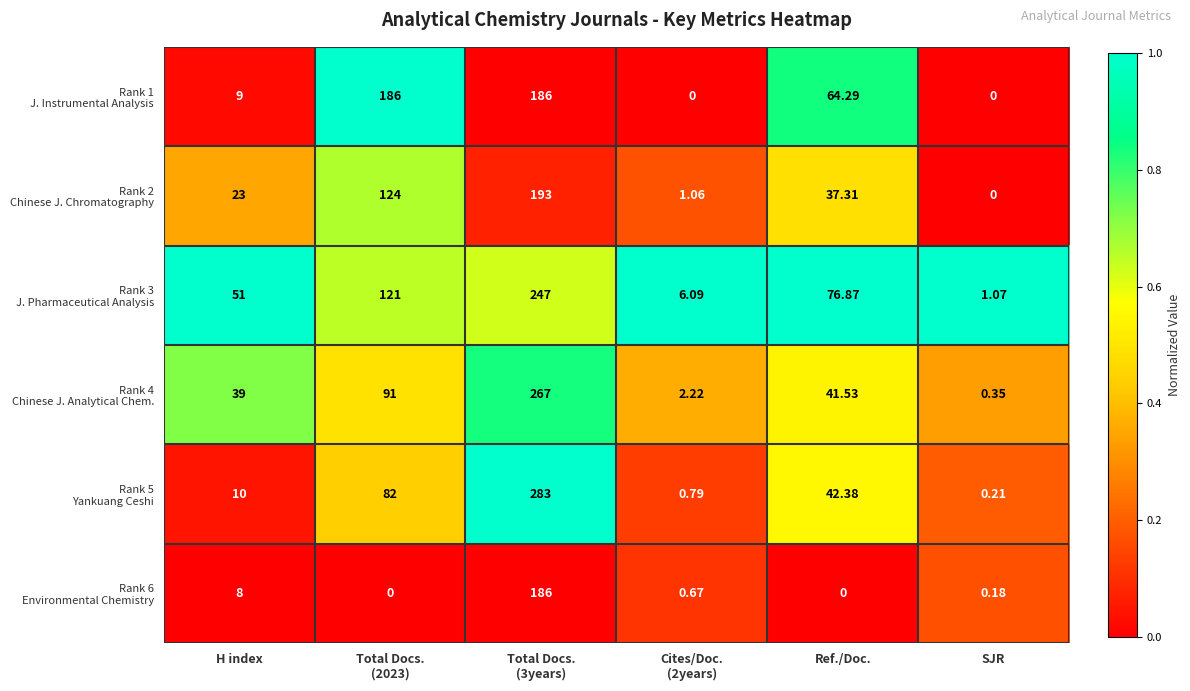

What is the greatest value displayed?

283.0